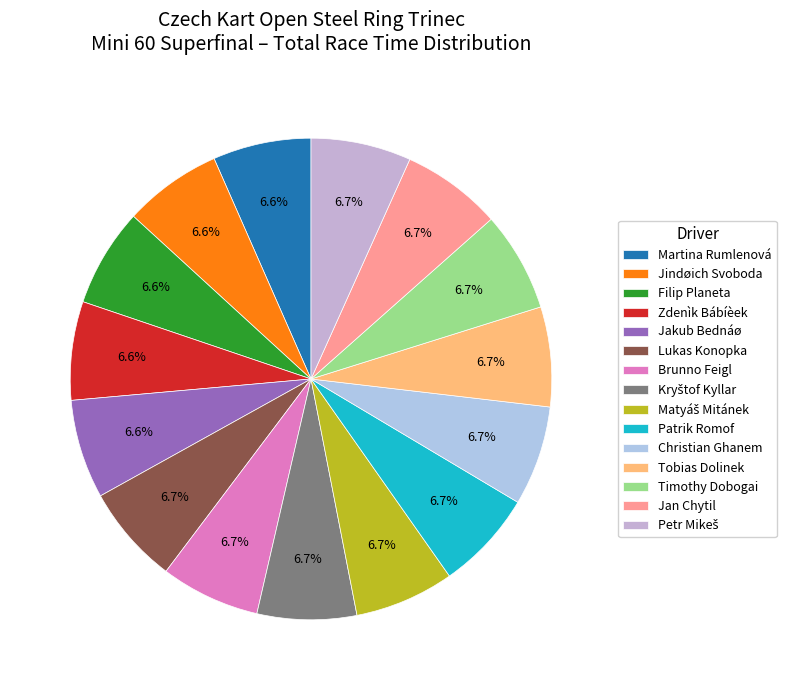

Does any single category account for the majority?

No